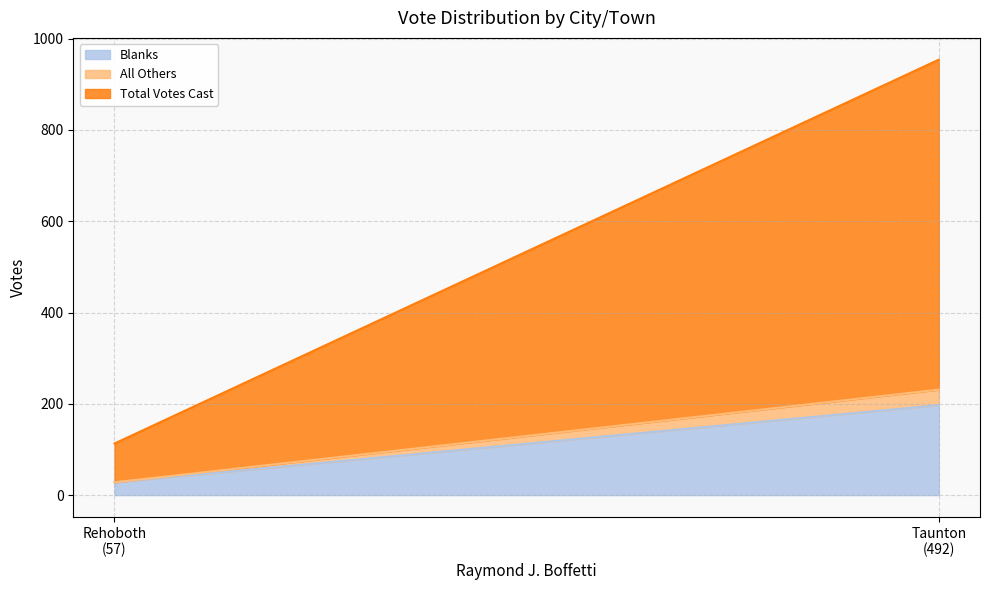

Reading right to left, list all the values displayed in this chart.

Blanks: Taunton=197	Rehoboth=28
All Others: Taunton=34	Rehoboth=0
Total Votes Cast: Taunton=723	Rehoboth=85